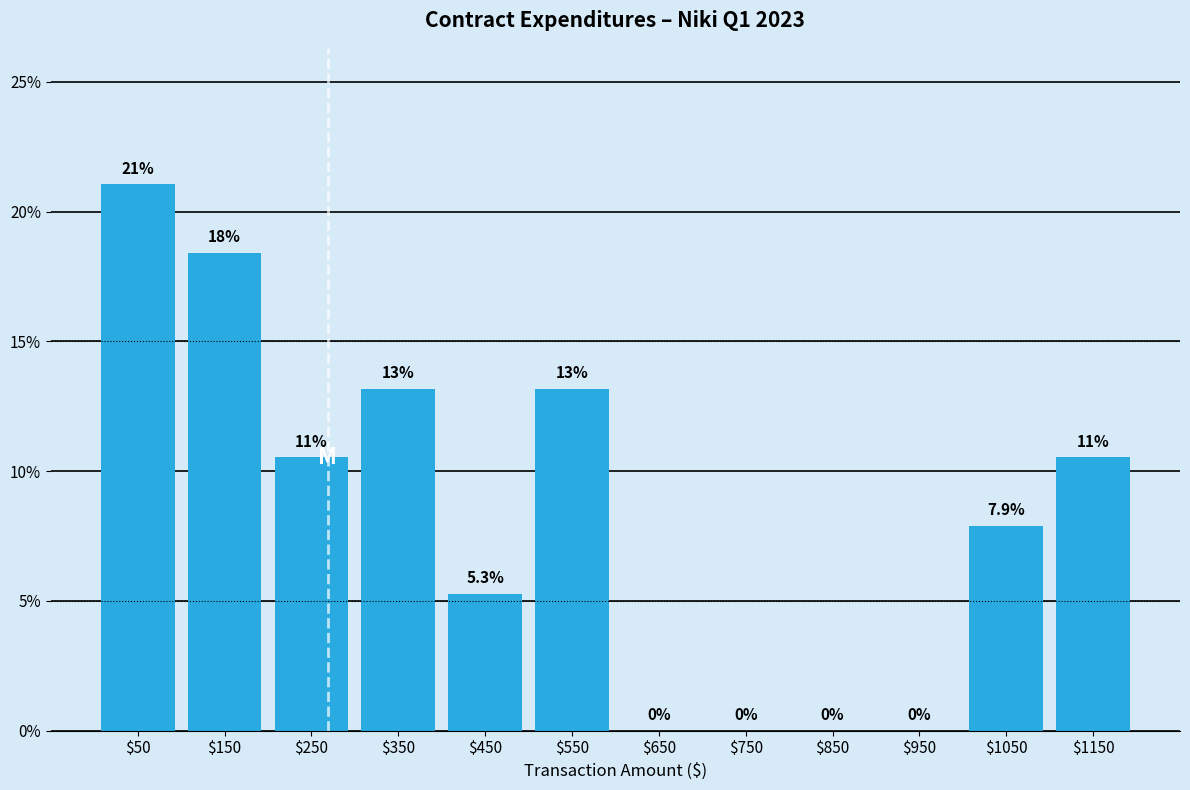

Which range on the x-axis has the tallest bar?

0 to 100